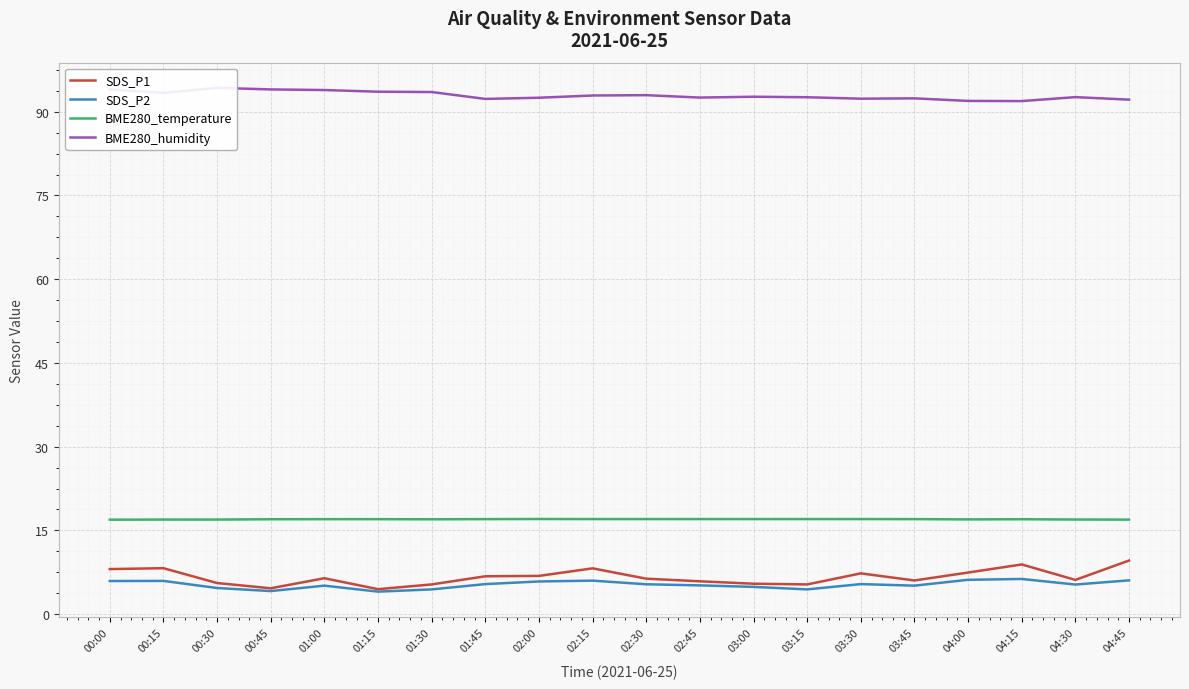

Where is SDS_P1 nearest to the value 7?

02:00